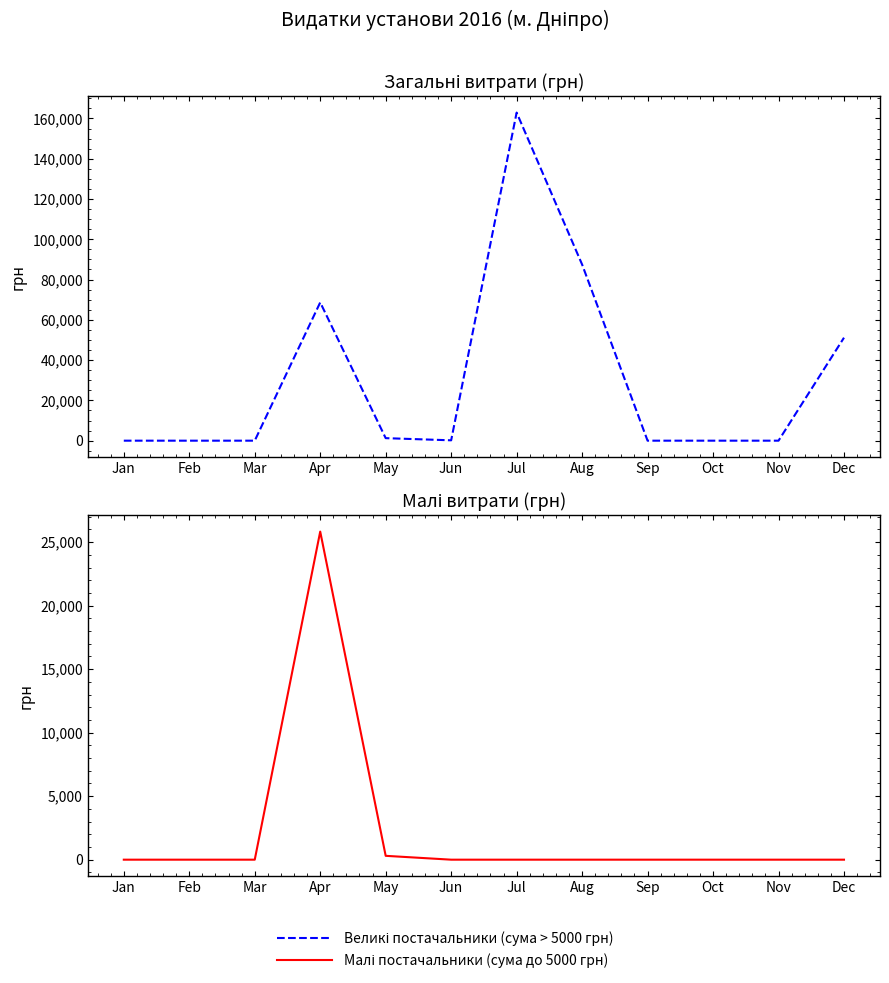

What is the difference between the maximum and minimum values in the Малі постачальники (сума до 5000 грн) series?

25834.8